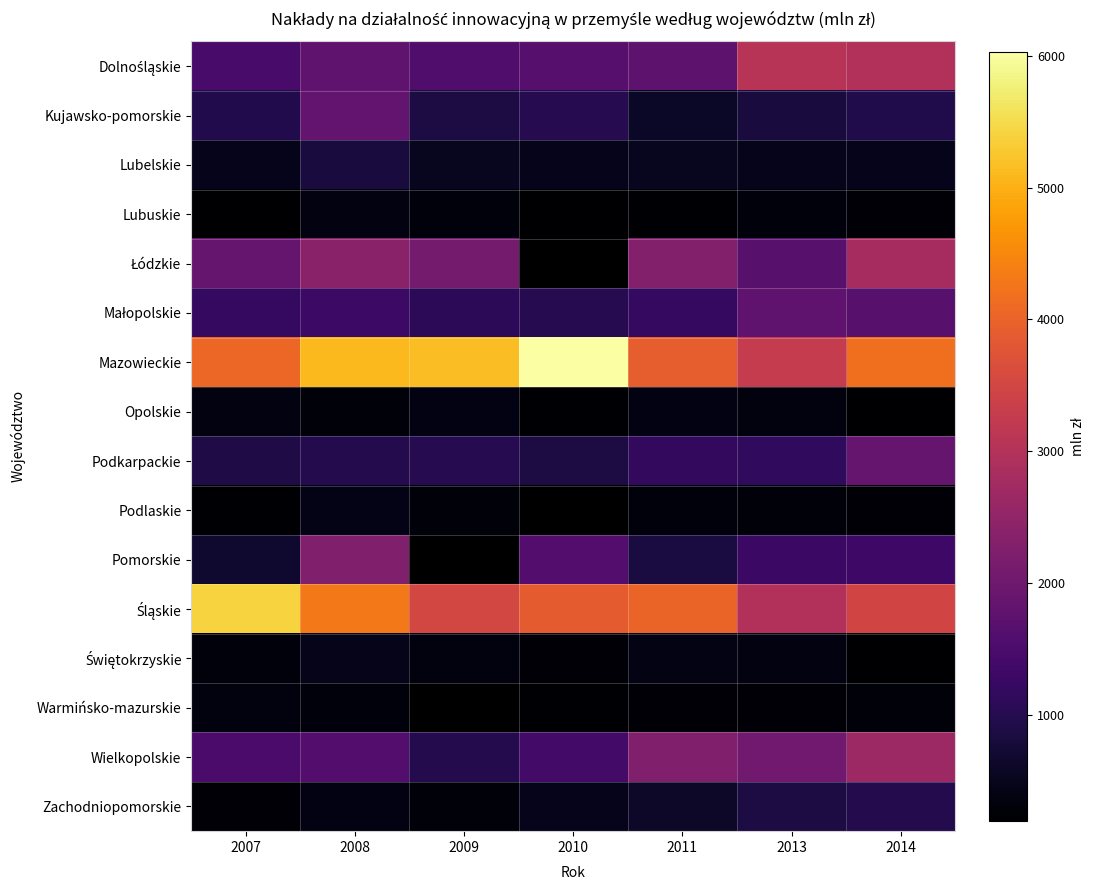

The Mazowieckie series shows 5100.8 at 2008. True or false?

True